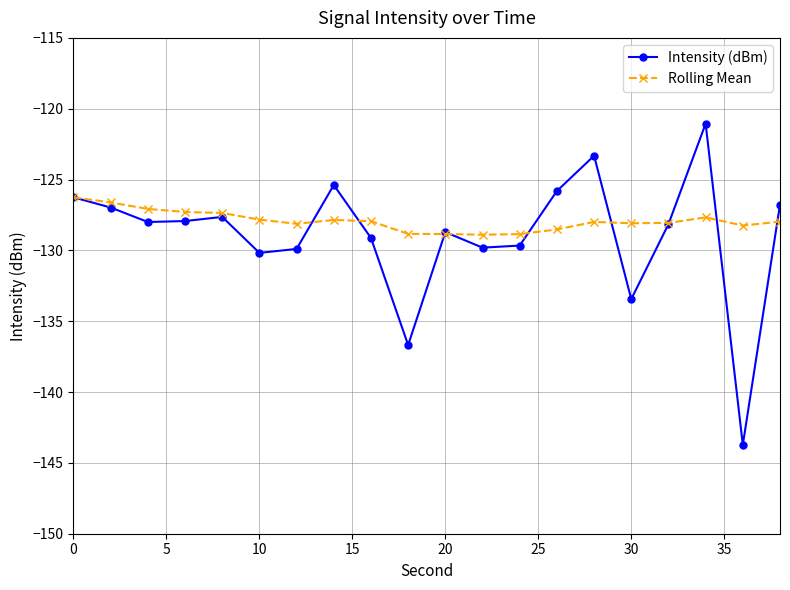

What is the value of the Intensity (dBm) point at the 2nd from the left?

-127.0